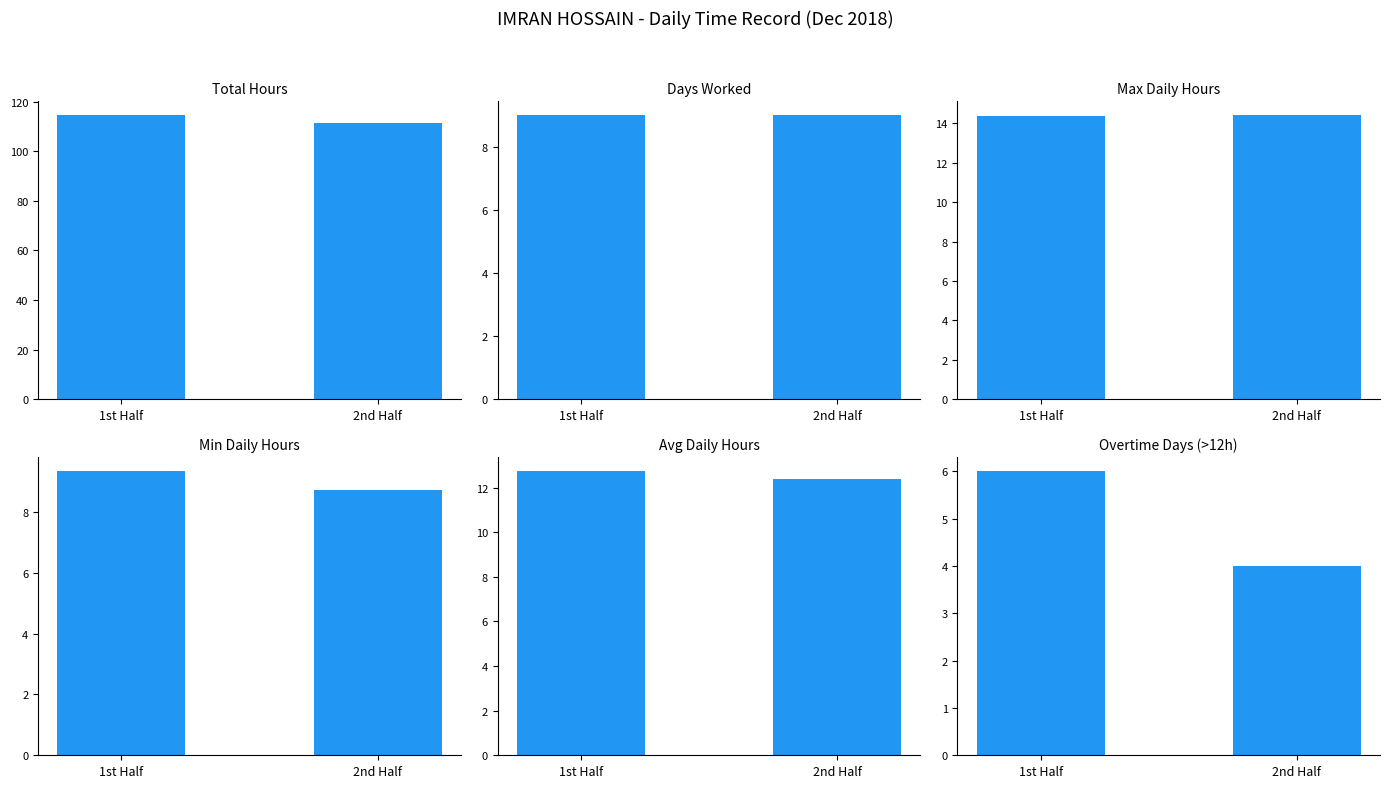

Which series has the largest range (max minus min)?

Total Hours